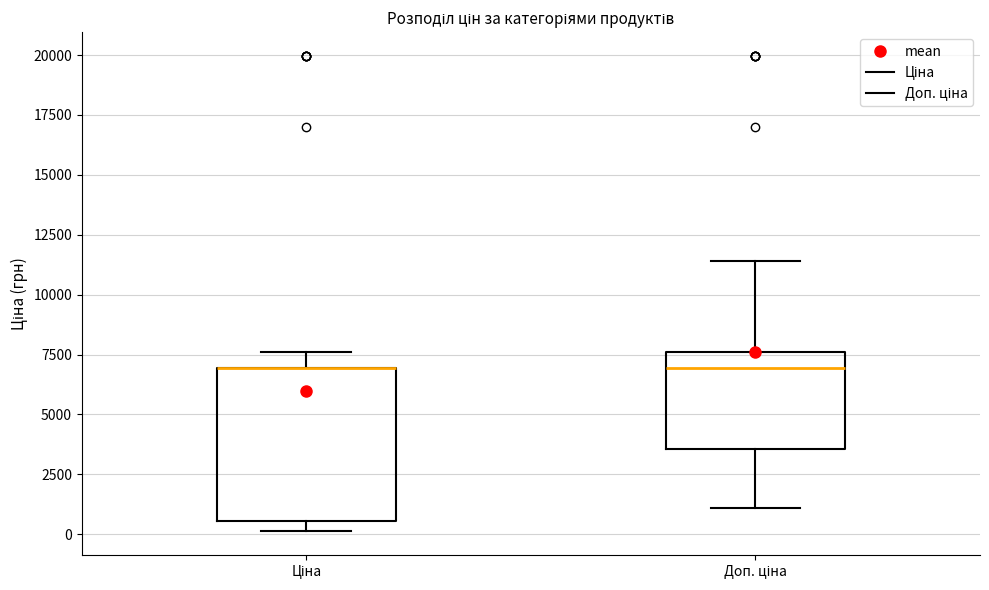

Reading left to right, transcribe this box plot: for each box, give where its median line is, the range the box spans, and where its two whiskers end, as read against the y-axis. The values are not printed on the chart, so give them approximately, as read against the axis.

Ціна: median 7000 (drawn on the box's upper edge), box 500 to 7000, whiskers 0 to 7500
Доп. ціна: median 7000, box 3500 to 7500, whiskers 1000 to 11500